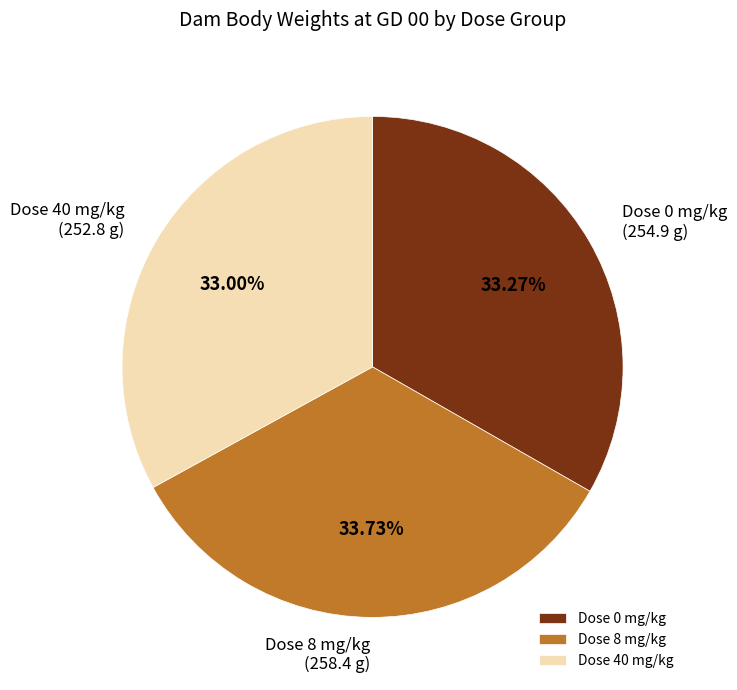

Approximately how many times larger is the value at Dose 40 mg/kg compared to Dose 8 mg/kg?

1.0